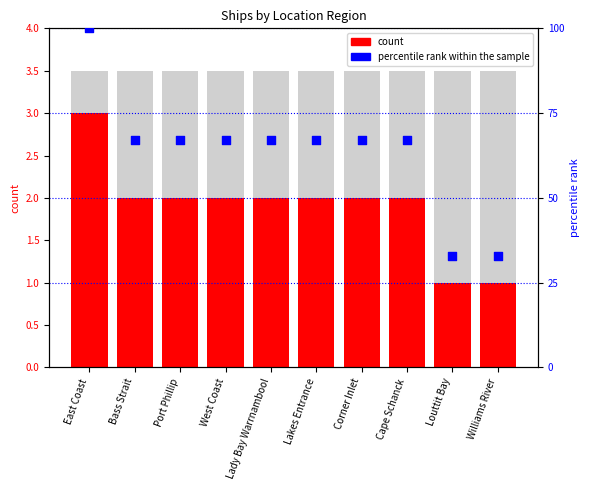

What are all the series names shown in the legend?

count, percentile rank within the sample